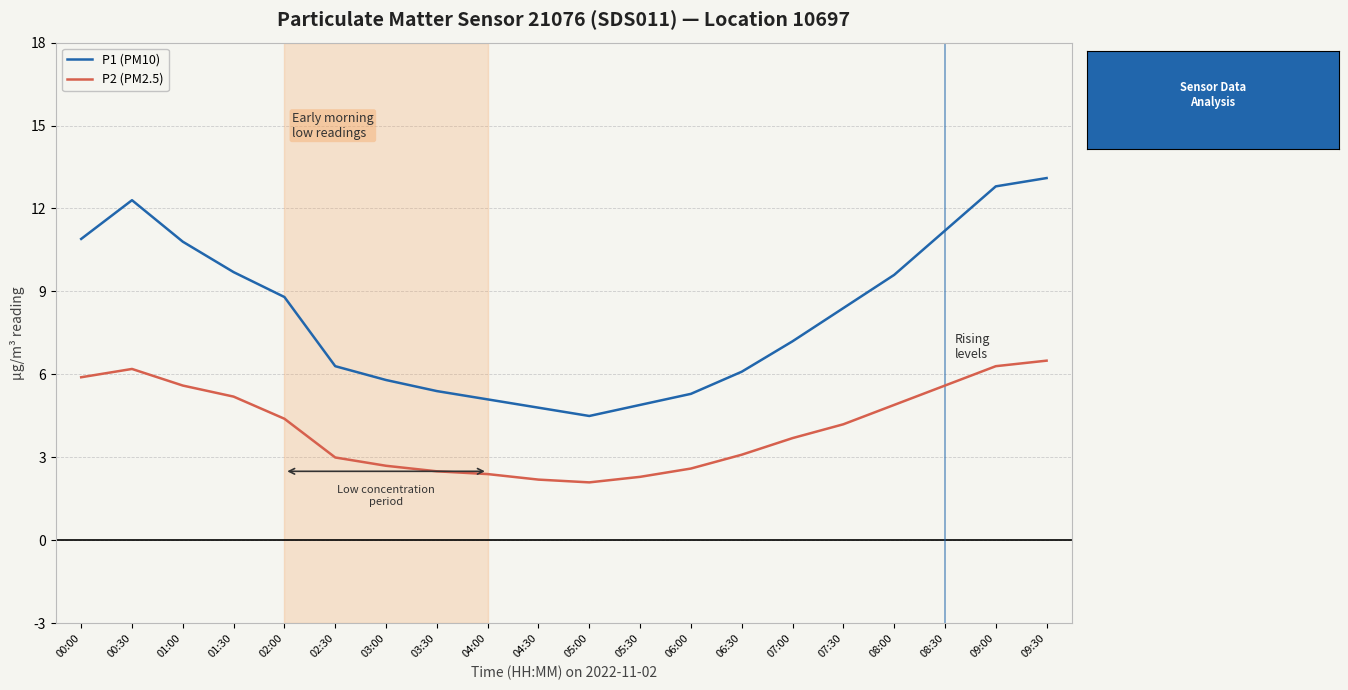

True or false: P2 (PM2.5) and P1 (PM10) intersect in this chart.

False